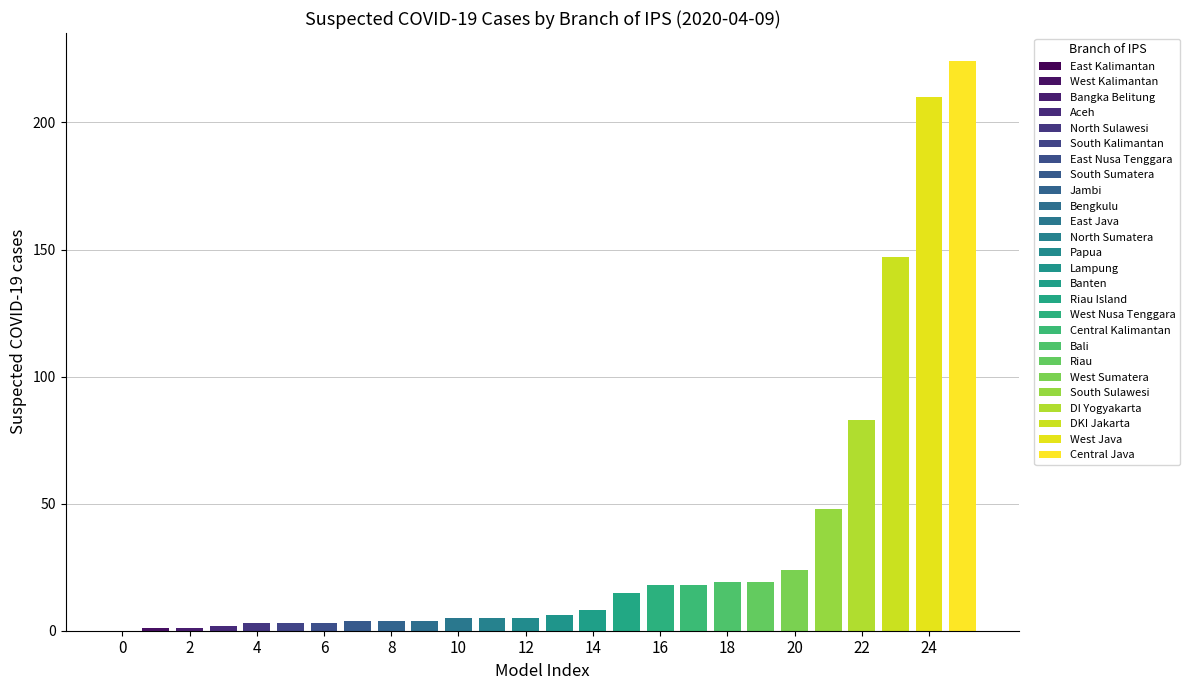

Approximately how many times larger is the value at South Sulawesi compared to DKI Jakarta?

0.3